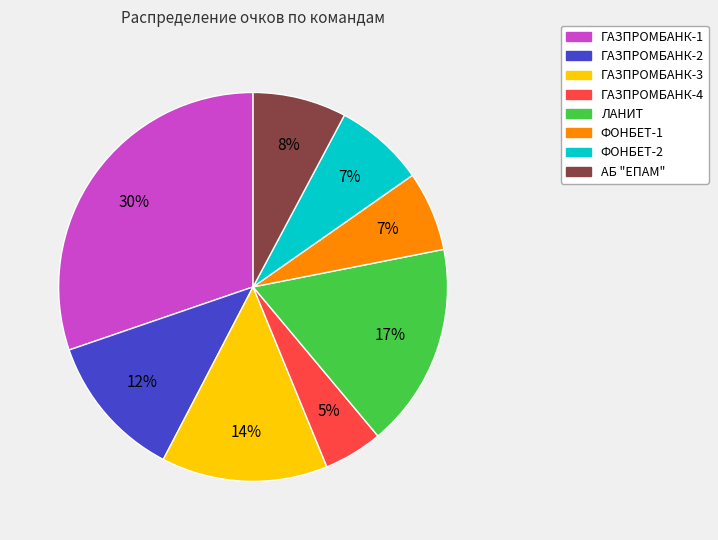

What is the smallest slice in the pie chart?

ГАЗПРОМБАНК-4